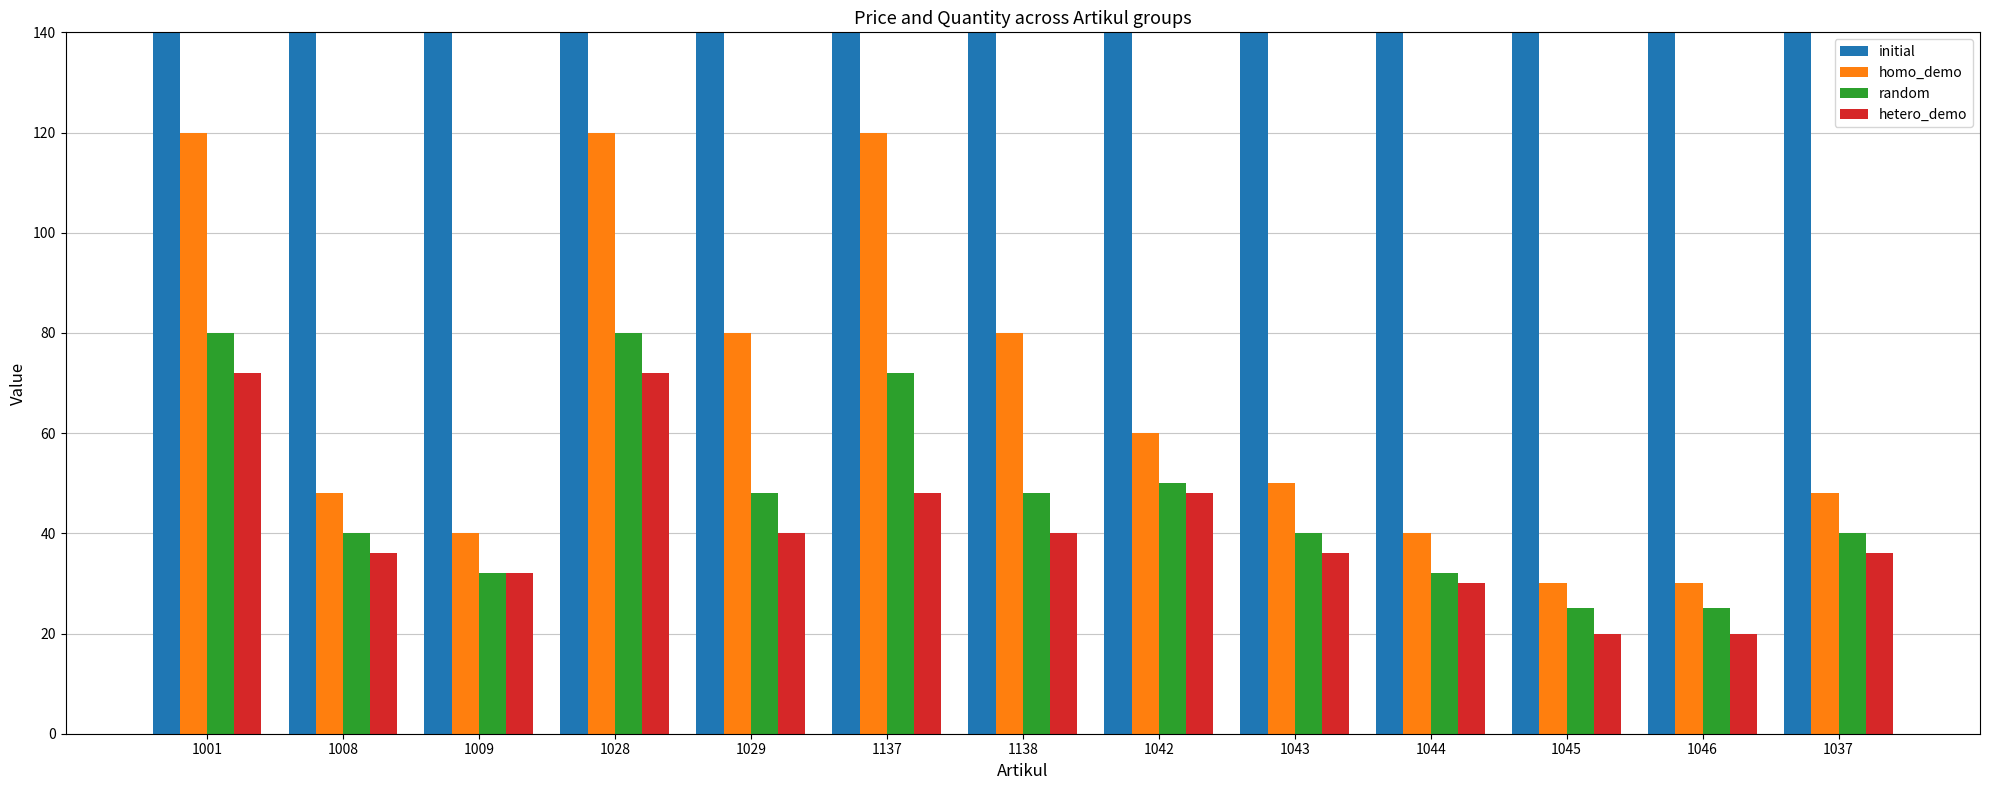

What is the minimum value for hetero_demo?

20